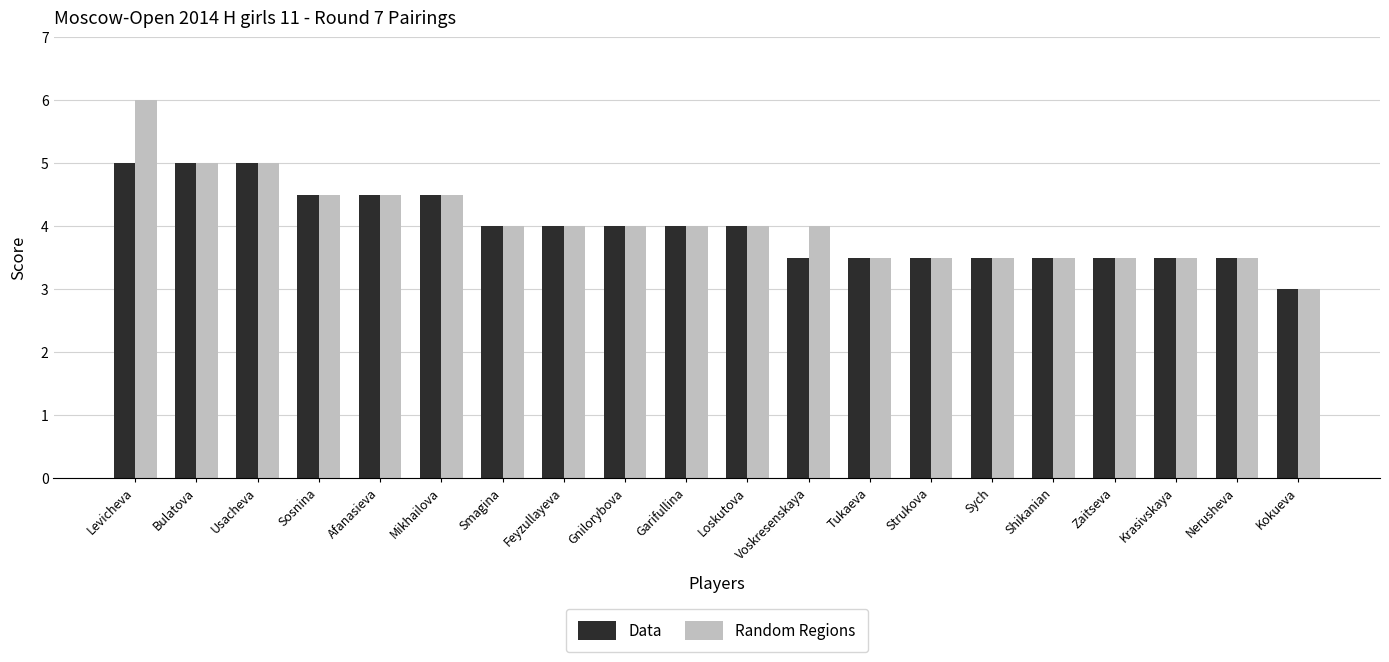

How many bars are there in total?

40